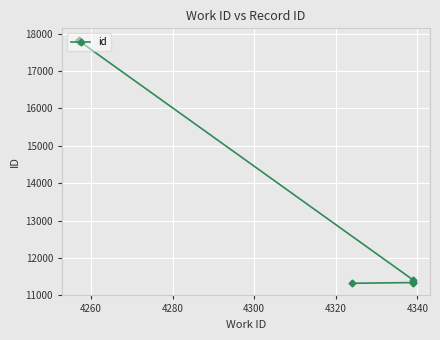

What is the maximum value shown in the chart?

17820